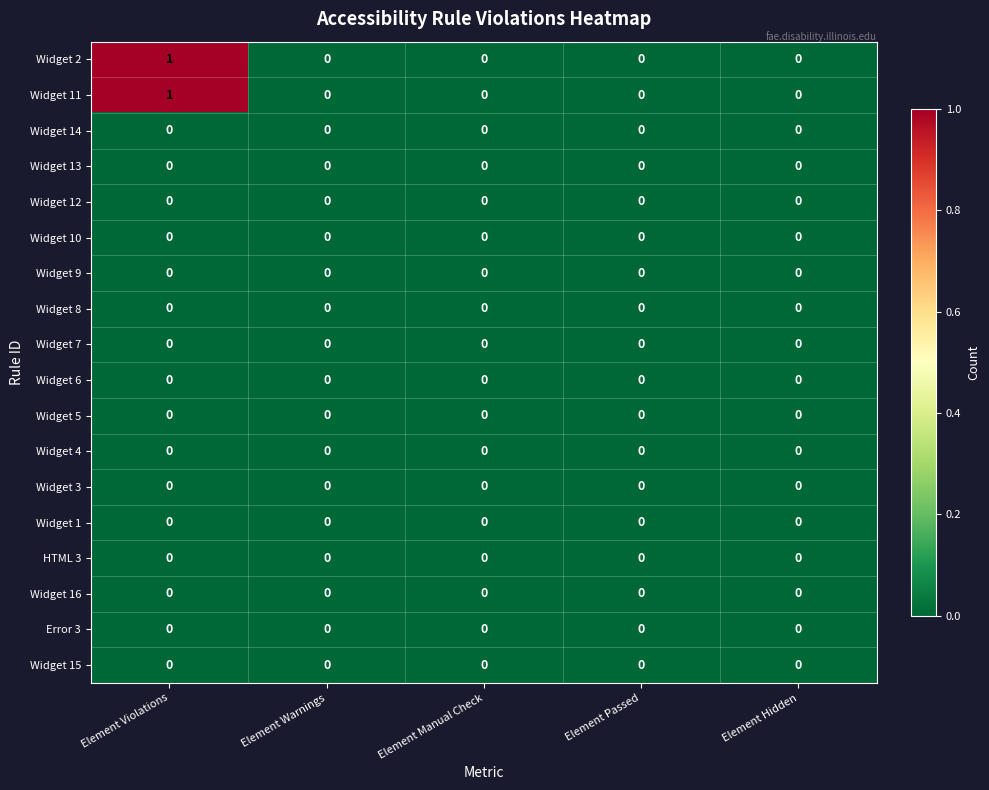

At which category is the sum across all series the highest?

Element Violations